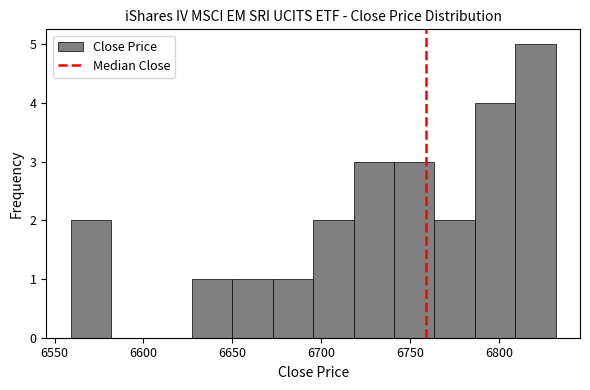

Which range on the x-axis has the tallest bar?

6810 to 6830